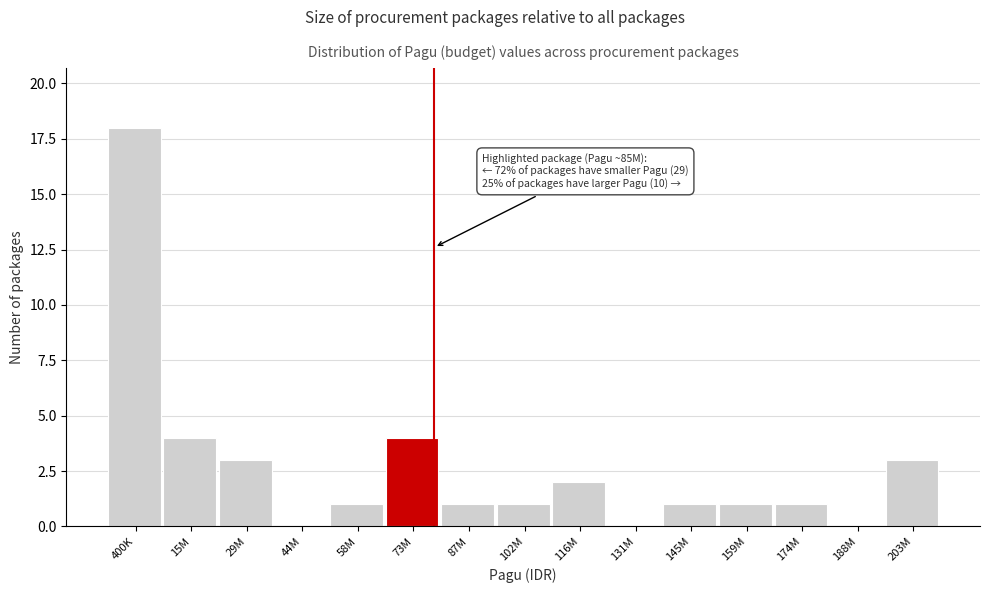

Reading left to right, extract all data points from this chart.

400K=18	15M=4	29M=3	44M=0	58M=1	73M=4	87M=1	102M=1	116M=2	131M=0	145M=1	159M=1	174M=1	188M=0	203M=3